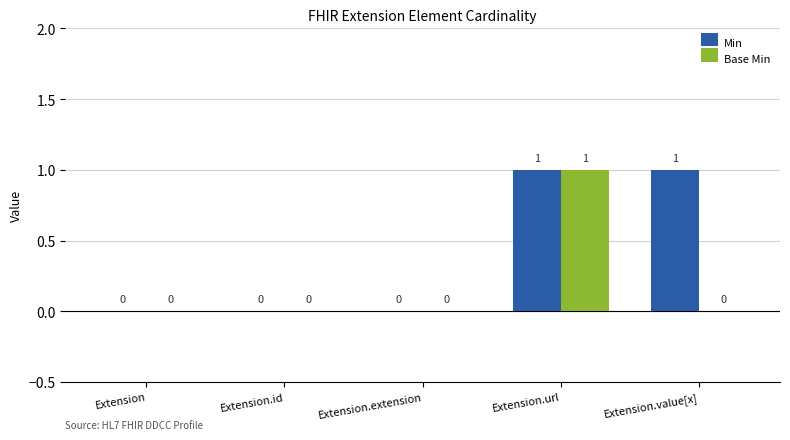

What are all the series names shown in the legend?

Min, Base Min